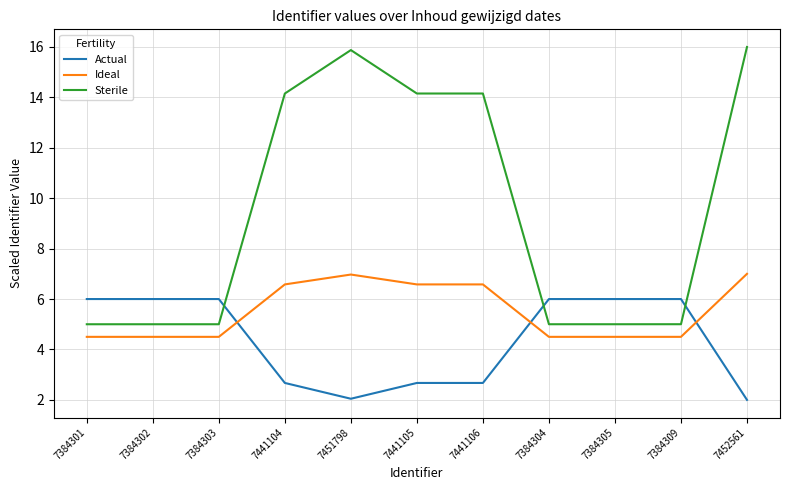

How many series are shown in this chart?

3